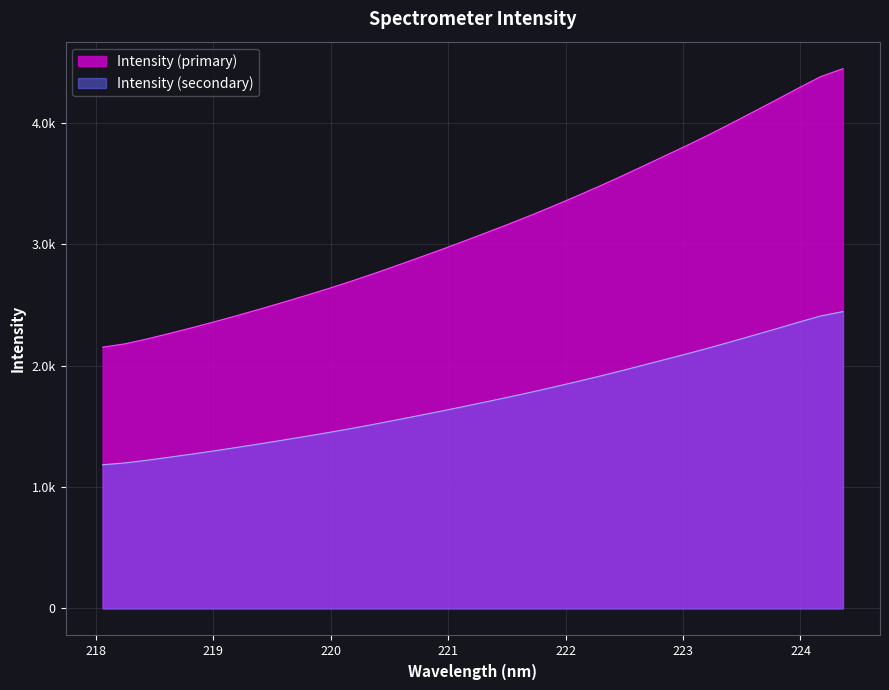

The chart shows a value of 4835.6 at 222.6447. True or false?

False